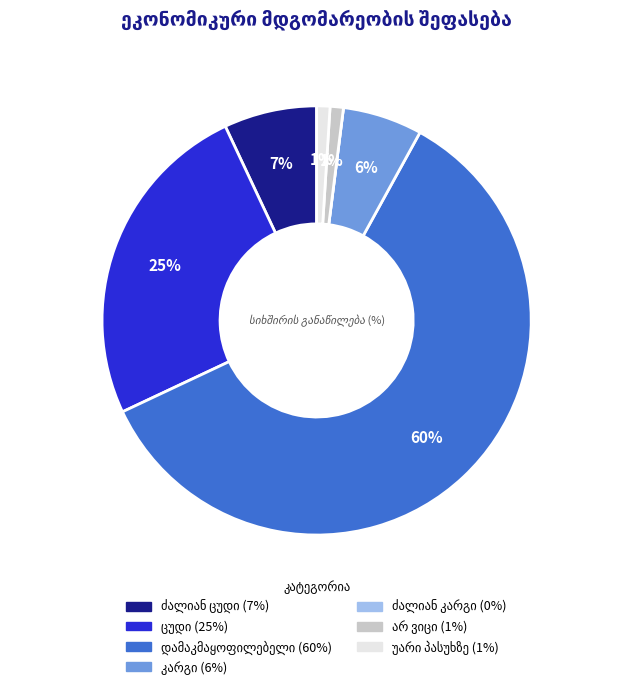

To the nearest percent, what is the difference between the largest and smallest slice percentages?

60%